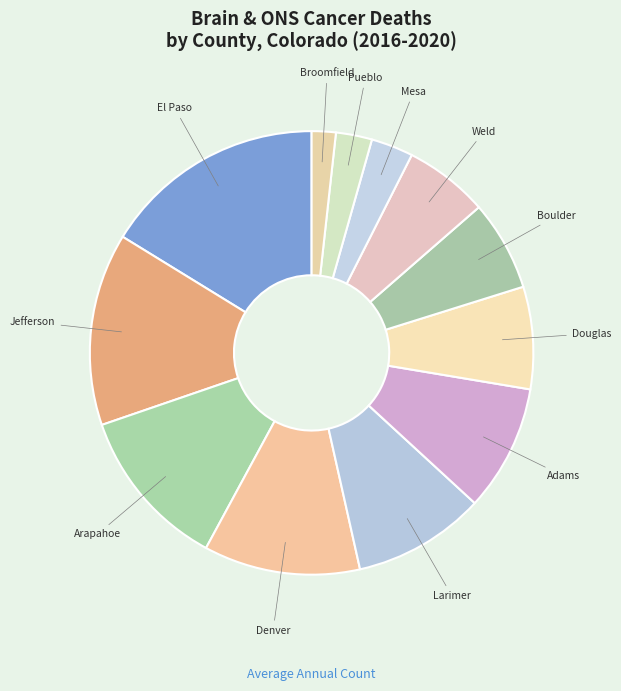

Which category has the smallest portion of the pie?

Broomfield County